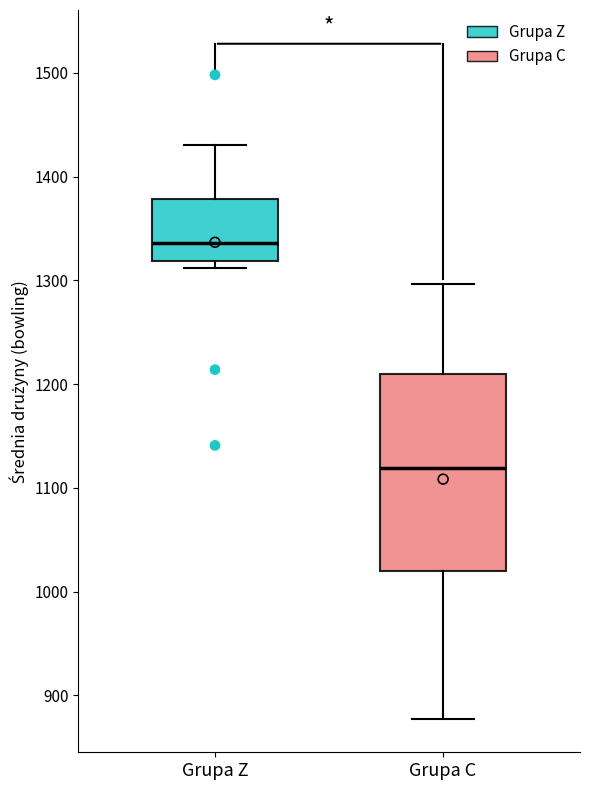

Reading left to right, read every box against the y-axis: the position of its median line, the range the box covers, and the ends of its whiskers. The values are not printed on the chart, so give them approximately, as read against the axis.

Grupa Z: median 1340, box 1320 to 1380, whiskers 1310 to 1430
Grupa C: median 1120, box 1020 to 1210, whiskers 880 to 1300